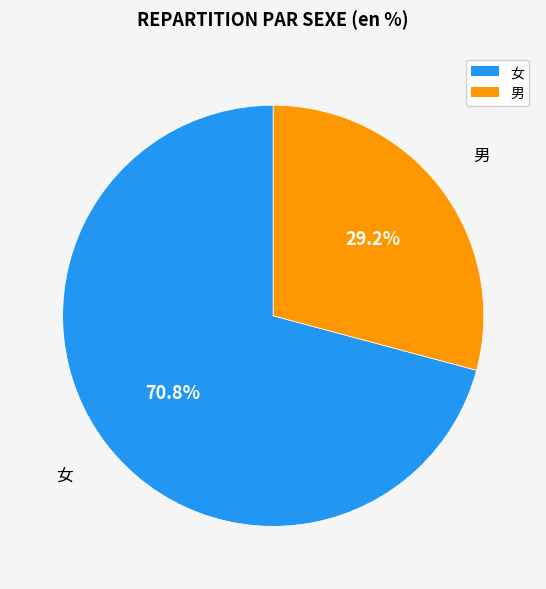

To the nearest percent, what is the difference between the 男 and 女 slice percentages?

42%